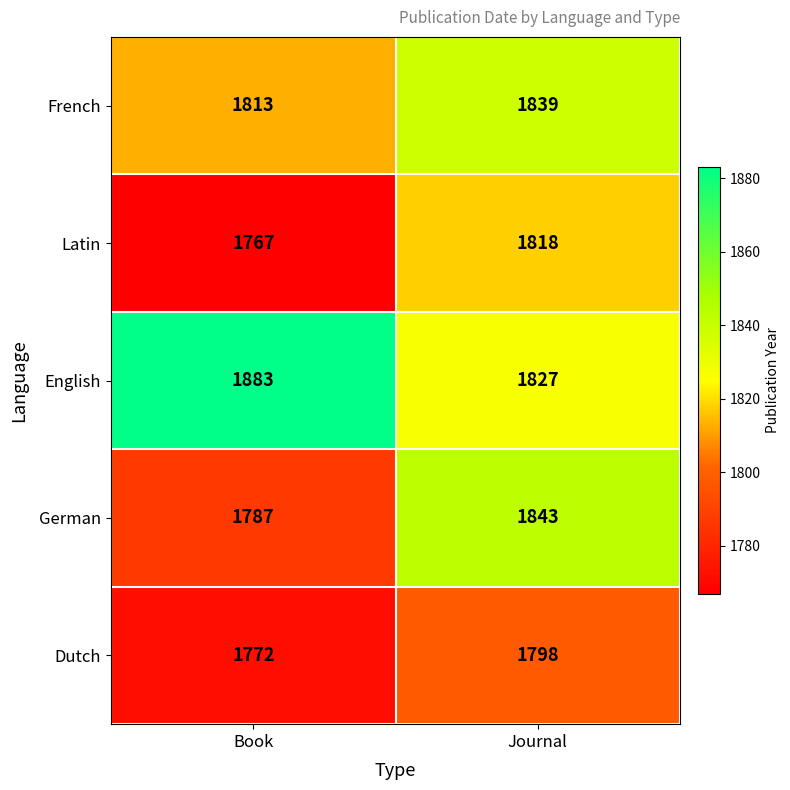

What value does the Dutch series have at Journal, to the nearest 10?

1800